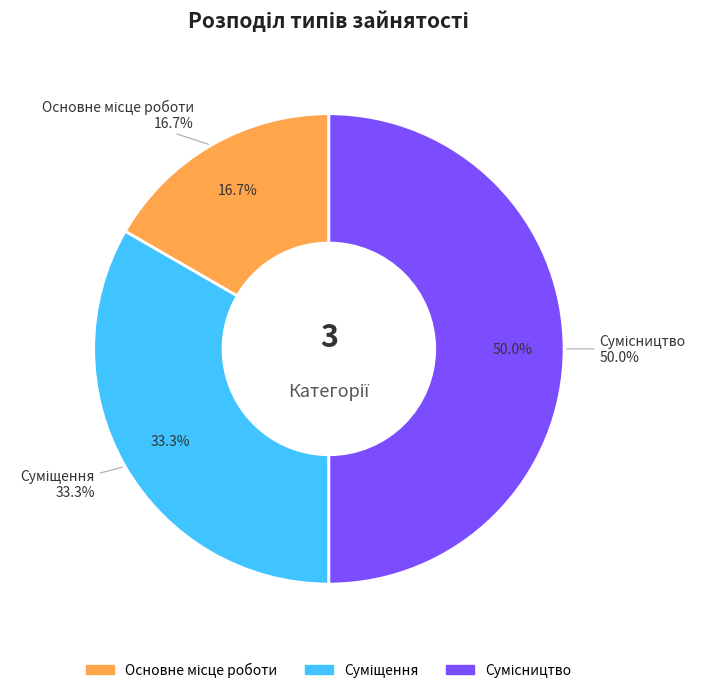

To the nearest percent, what is the difference between the Суміщення and Сумісництво slice percentages?

17%